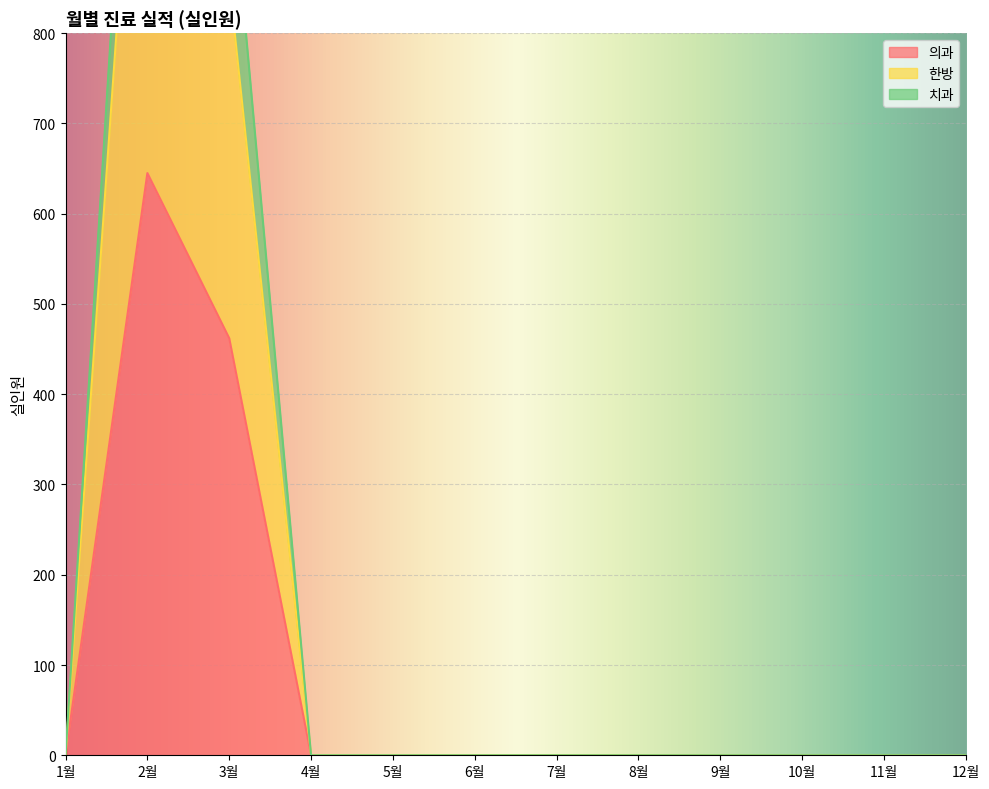

Reading right to left, list all the values displayed in this chart.

의과: 12월=0	11월=0	10월=0	9월=0	8월=0	7월=0	6월=0	5월=0	4월=0	3월=462	2월=645	1월=0
한방: 12월=0	11월=0	10월=0	9월=0	8월=0	7월=0	6월=0	5월=0	4월=0	3월=858	2월=1286	1월=0
치과: 12월=0	11월=0	10월=0	9월=0	8월=0	7월=0	6월=0	5월=0	4월=0	3월=1006	2월=1442	1월=0